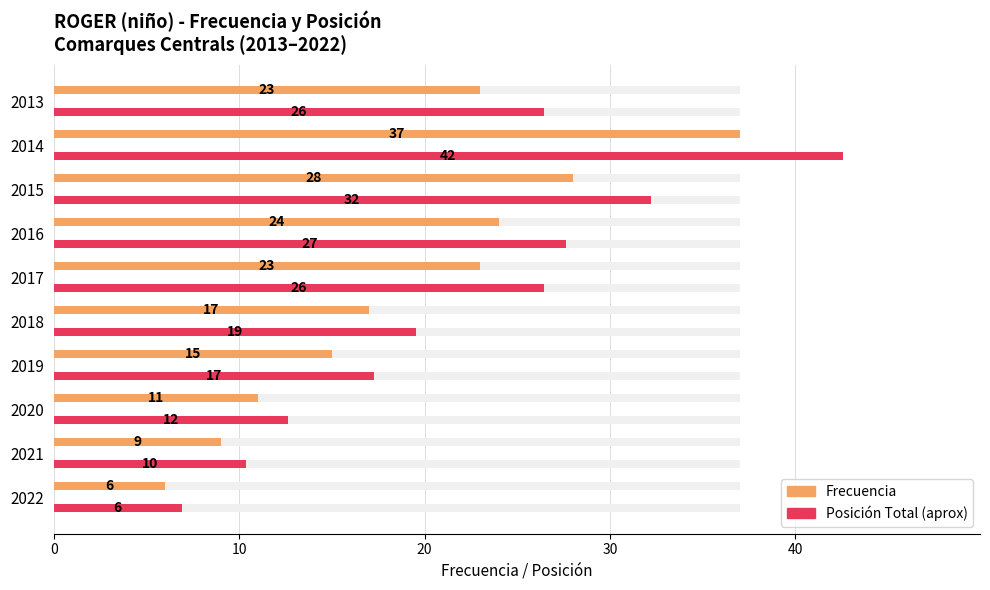

What are all the series names shown in the legend?

Frecuencia, Posición Total (aprox)